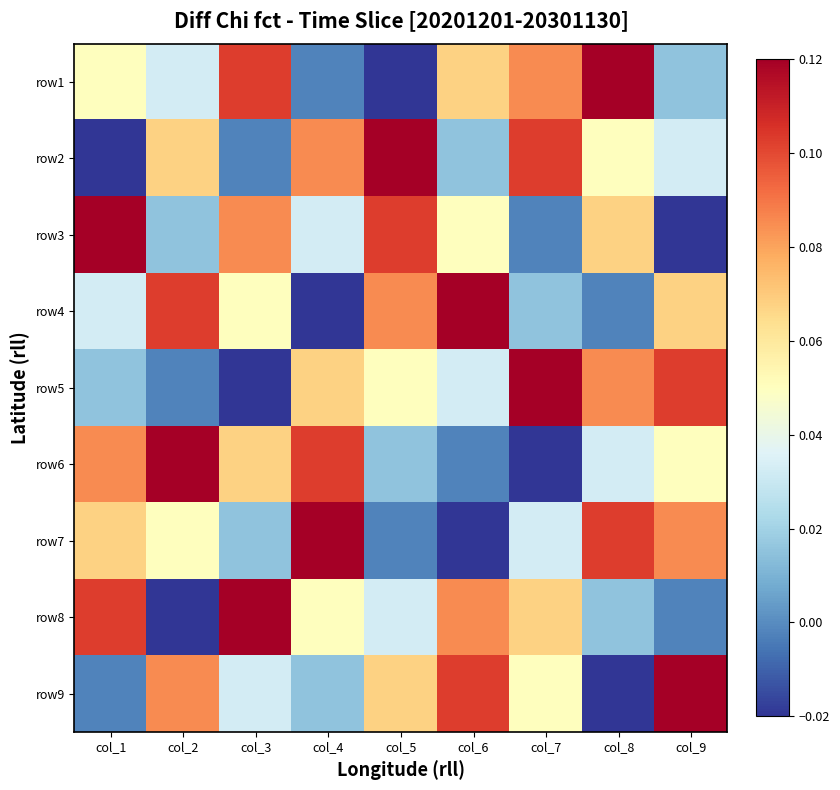

Reading right to left, transcribe all the data shown in this chart.

row1: col_9=0.0	col_8=0.1	col_7=0.1	col_6=0.1	col_5=-0.0	col_4=-0.0	col_3=0.1	col_2=0.0	col_1=0.0
row2: col_9=0.0	col_8=0.0	col_7=0.1	col_6=0.0	col_5=0.1	col_4=0.1	col_3=-0.0	col_2=0.1	col_1=-0.0
row3: col_9=-0.0	col_8=0.1	col_7=-0.0	col_6=0.0	col_5=0.1	col_4=0.0	col_3=0.1	col_2=0.0	col_1=0.1
row4: col_9=0.1	col_8=-0.0	col_7=0.0	col_6=0.1	col_5=0.1	col_4=-0.0	col_3=0.0	col_2=0.1	col_1=0.0
row5: col_9=0.1	col_8=0.1	col_7=0.1	col_6=0.0	col_5=0.0	col_4=0.1	col_3=-0.0	col_2=-0.0	col_1=0.0
row6: col_9=0.0	col_8=0.0	col_7=-0.0	col_6=-0.0	col_5=0.0	col_4=0.1	col_3=0.1	col_2=0.1	col_1=0.1
row7: col_9=0.1	col_8=0.1	col_7=0.0	col_6=-0.0	col_5=-0.0	col_4=0.1	col_3=0.0	col_2=0.0	col_1=0.1
row8: col_9=-0.0	col_8=0.0	col_7=0.1	col_6=0.1	col_5=0.0	col_4=0.0	col_3=0.1	col_2=-0.0	col_1=0.1
row9: col_9=0.1	col_8=-0.0	col_7=0.0	col_6=0.1	col_5=0.1	col_4=0.0	col_3=0.0	col_2=0.1	col_1=-0.0